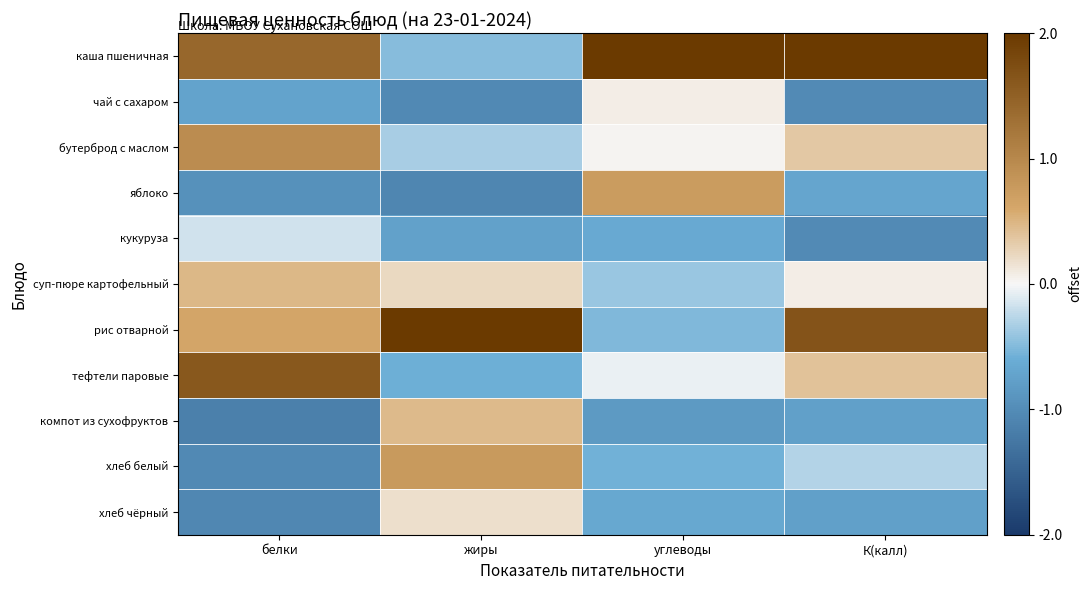

At how many categories does at least one series exceed 2?

3